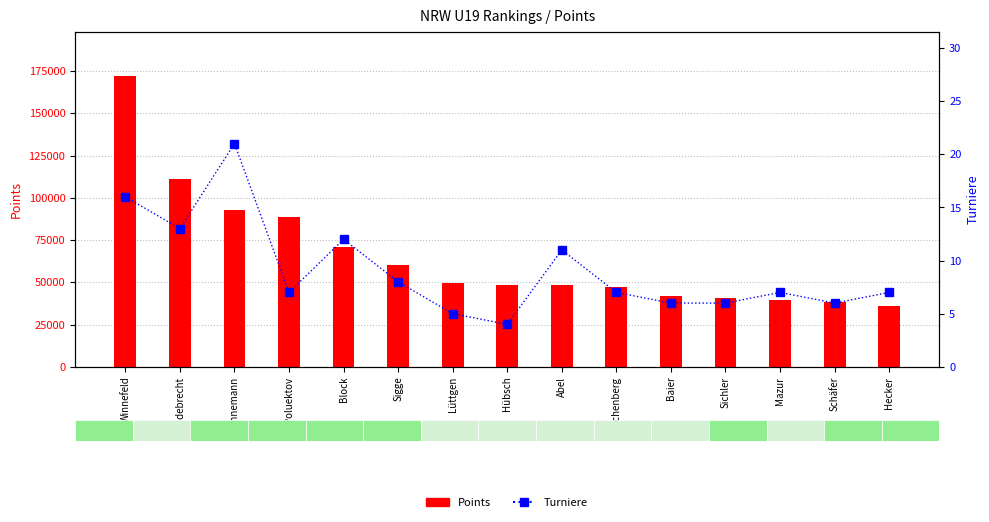

Rank the series at Mazur from highest to lowest value.

Points, Turniere